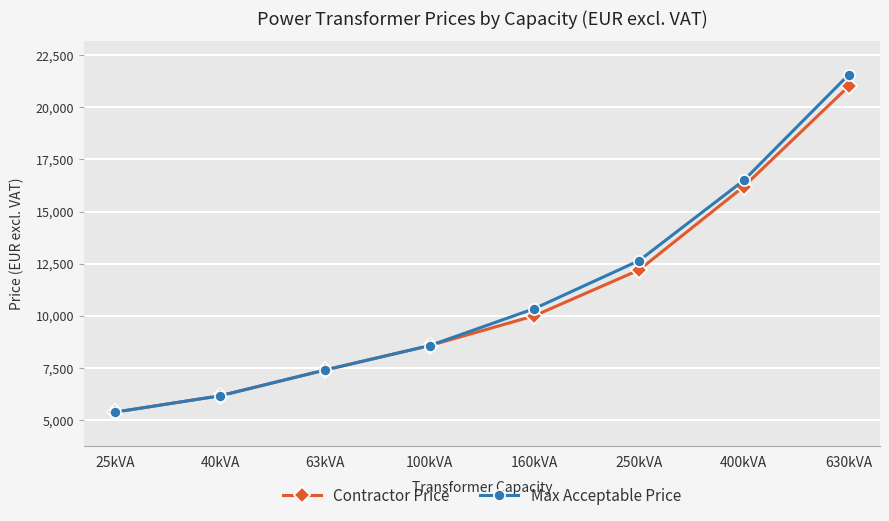

What is the smallest value displayed?

5383.6